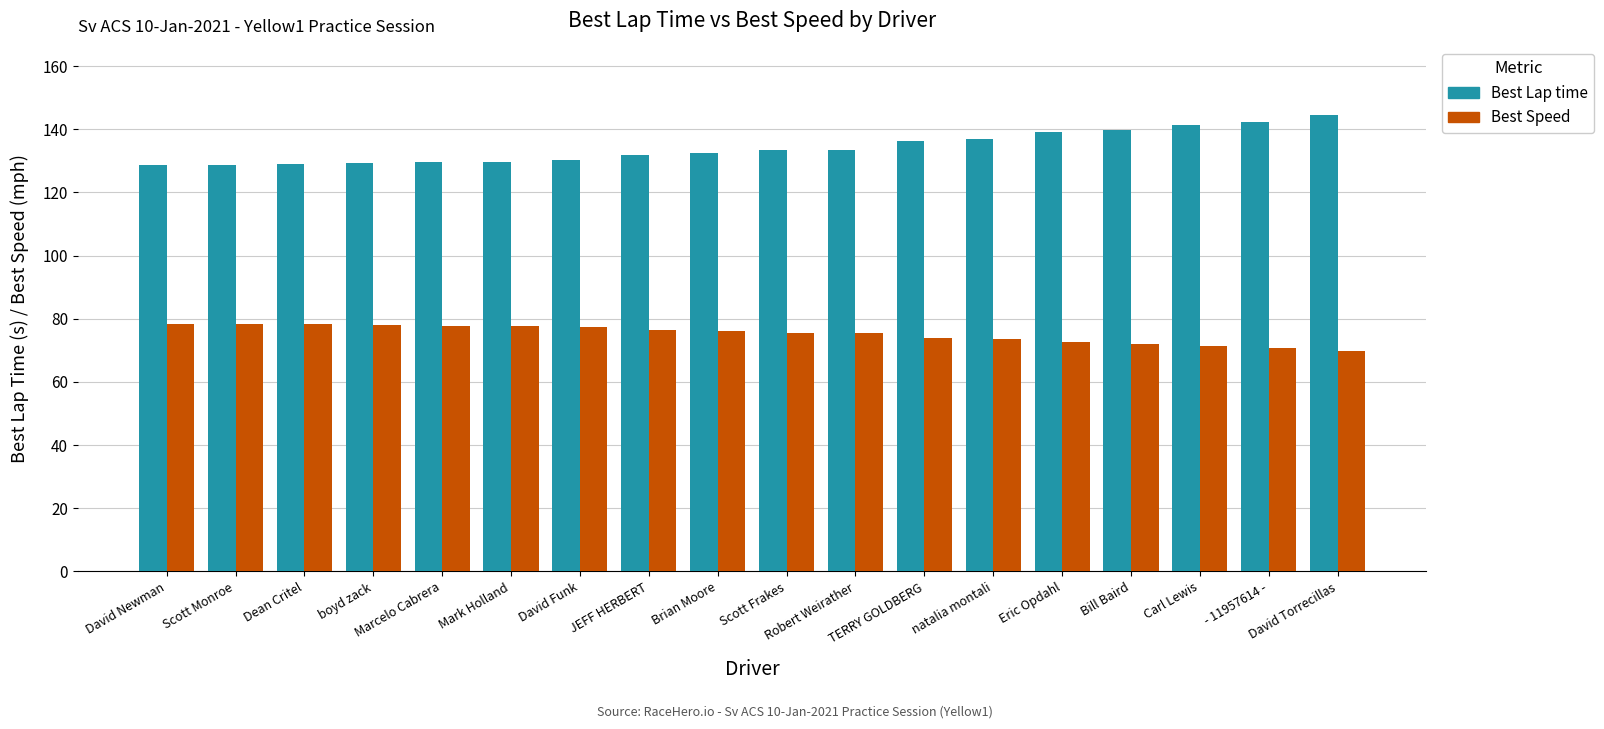

Rank the series by their average value, from highest to lowest.

Best Lap time, Best Speed